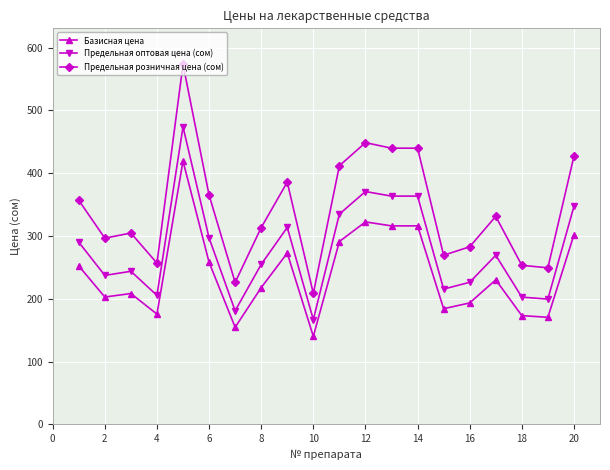

What is the value of the Предельная оптовая цена (сом) point at the 16th from the left?

226.2